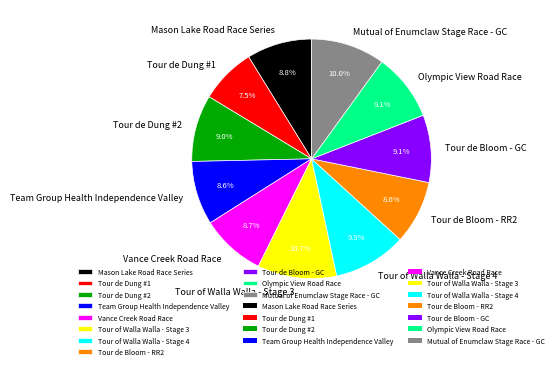

Which has a higher value, Tour de Bloom - GC or Mutual of Enumclaw Stage Race - GC?

Mutual of Enumclaw Stage Race - GC